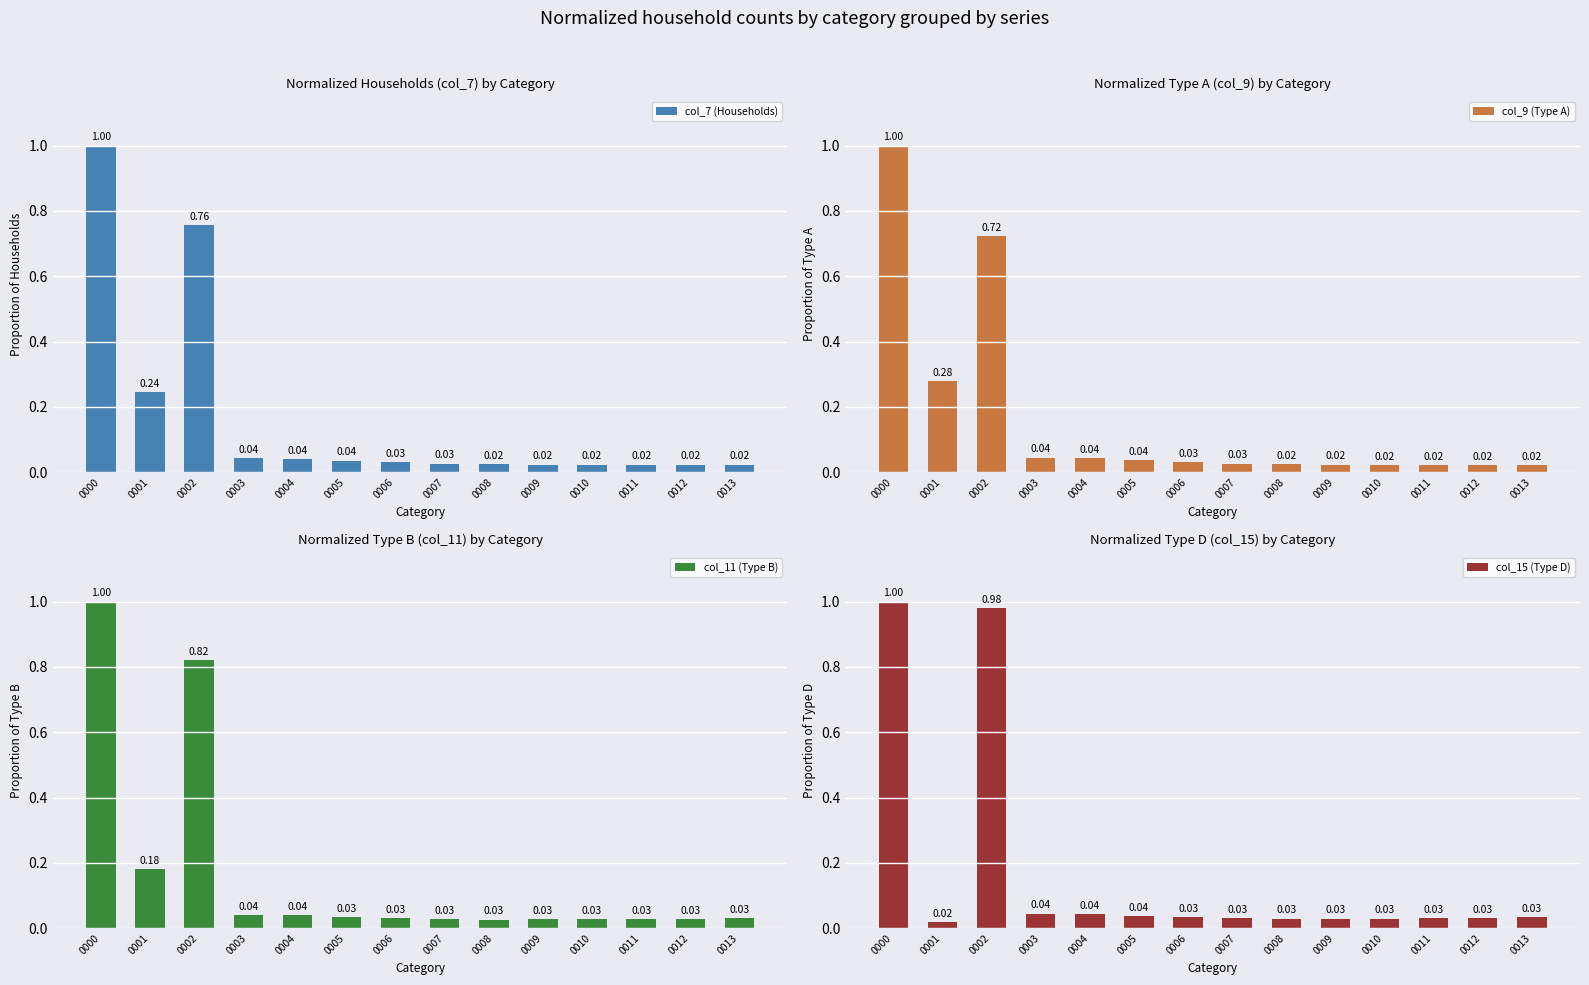

At which label does col_7 (Households) reach its minimum?

0010